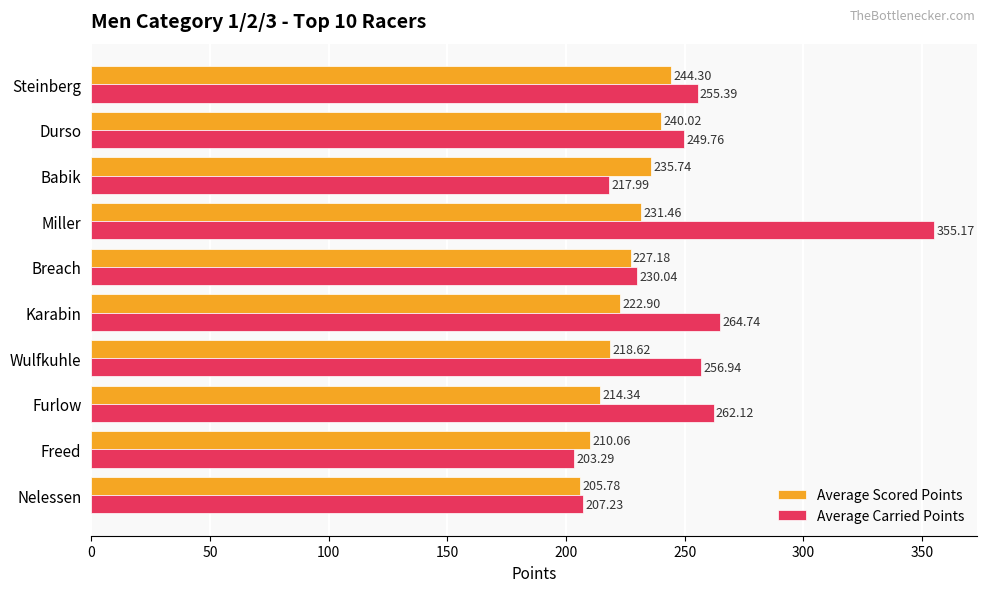

At which label is Average Scored Points closest to 225?

Karabin